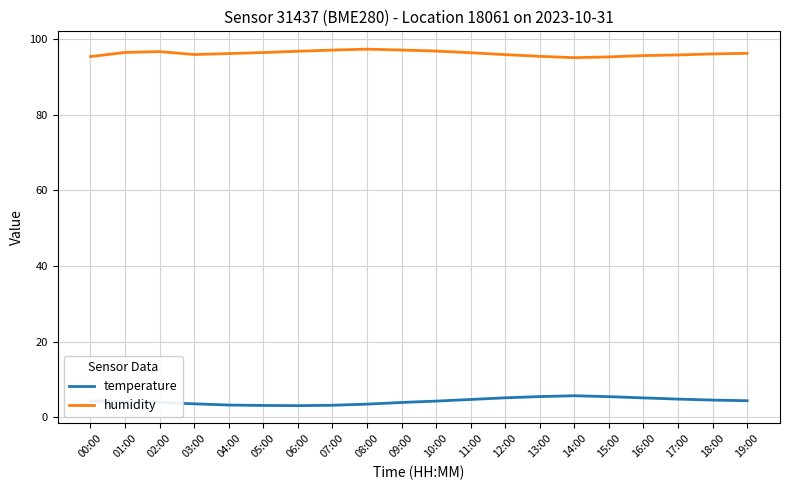

Rank the series by their maximum value, from lowest to highest.

temperature, humidity